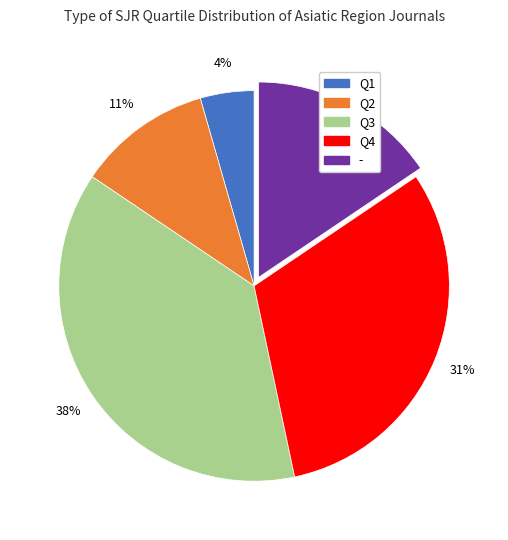

What percentage is the Q3 slice, to the nearest percent?

38%